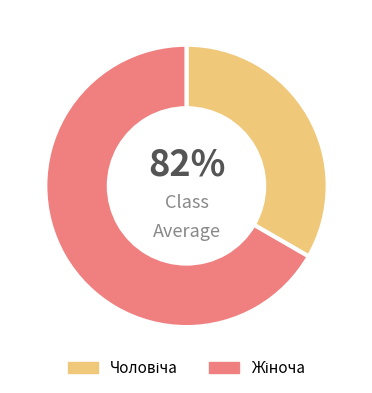

The Чоловіча slice represents 33% of the pie. True or false?

True